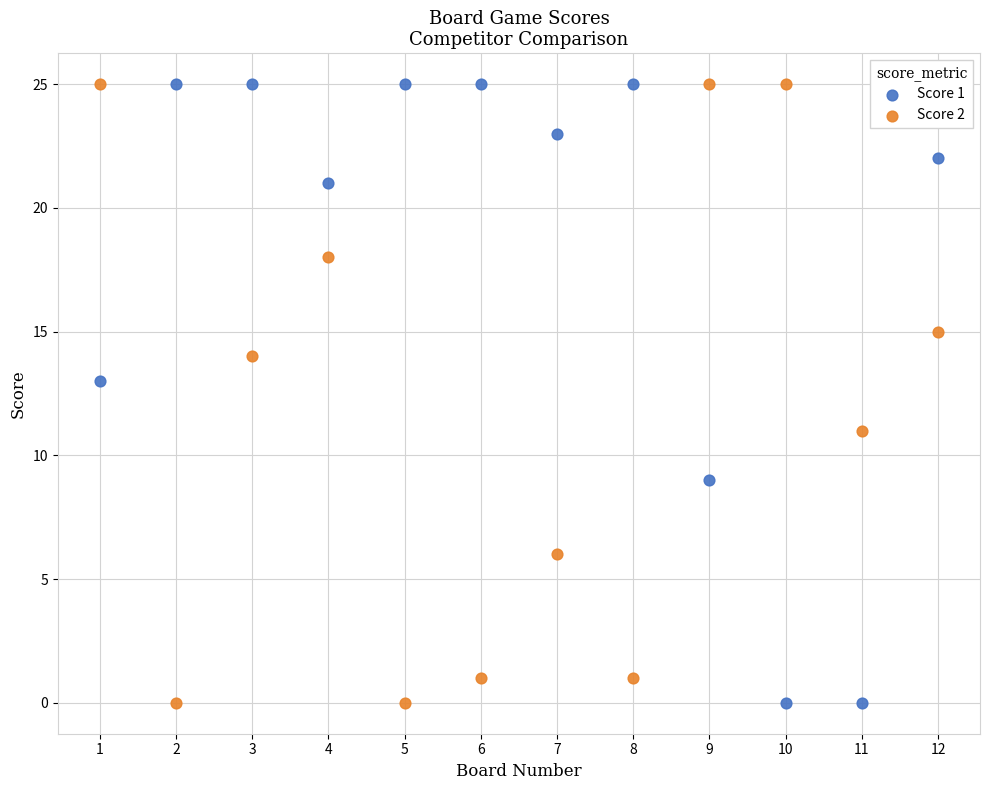

What are all the series names shown in the legend?

Score 1, Score 2